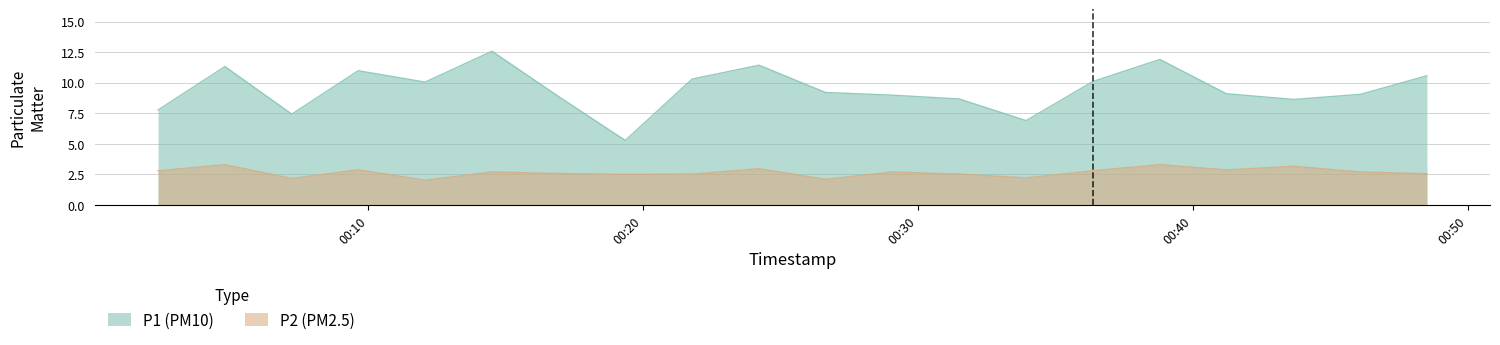

The value of P1 at 2023-04-30T00:02:21 is 7.8. True or false?

True